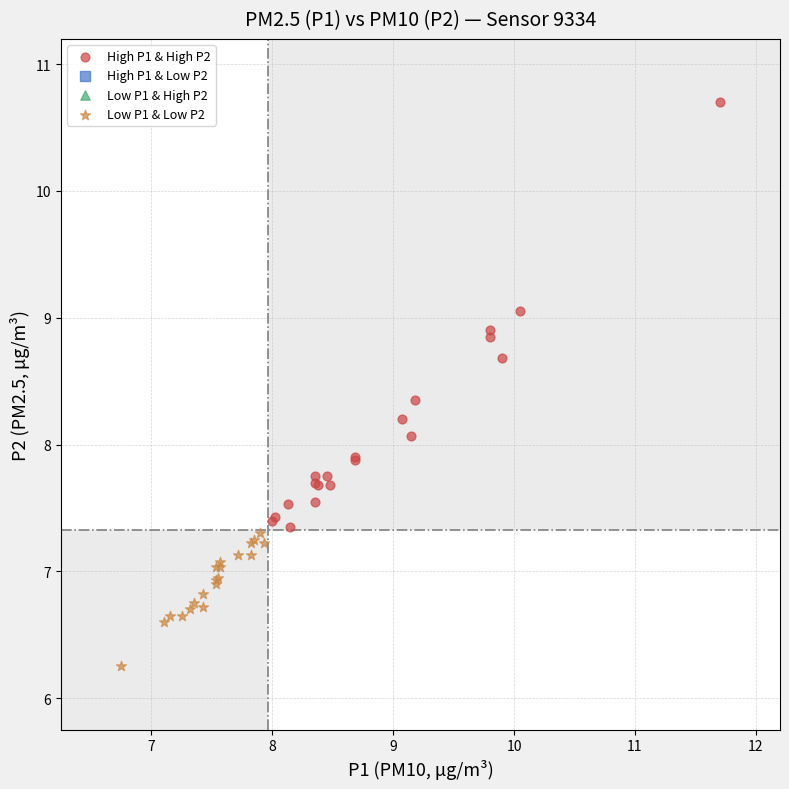

Which series contains the highest Y value?

High P1 & High P2